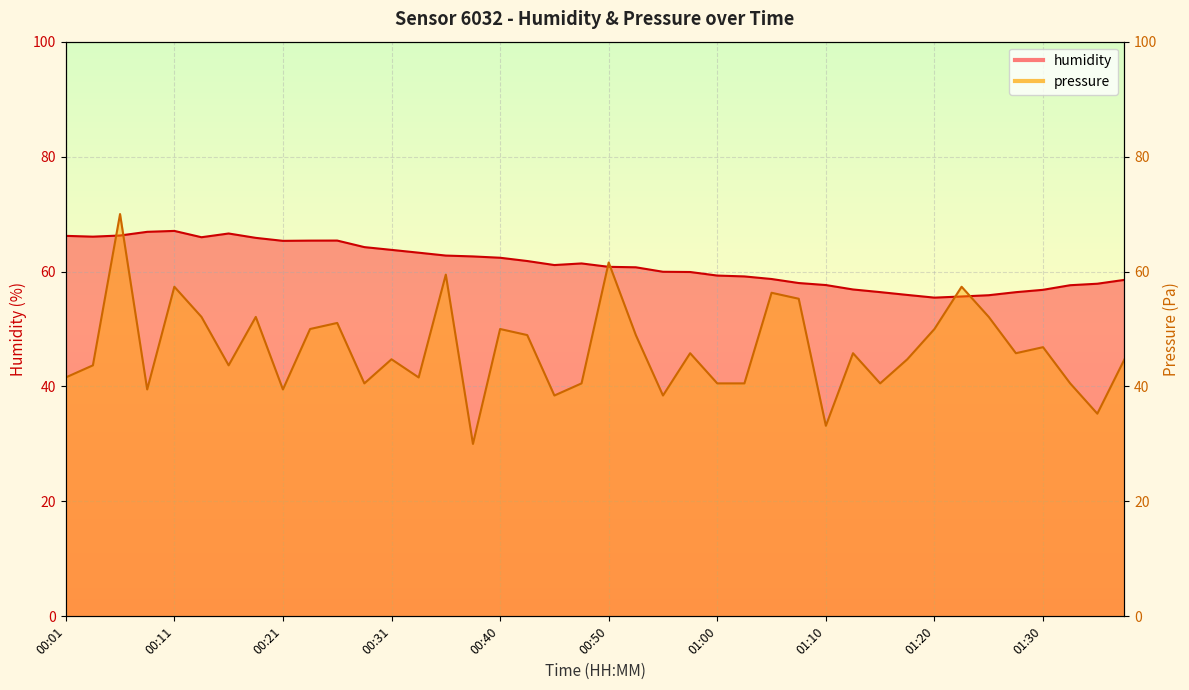

Which series has the widest spread of values?

pressure